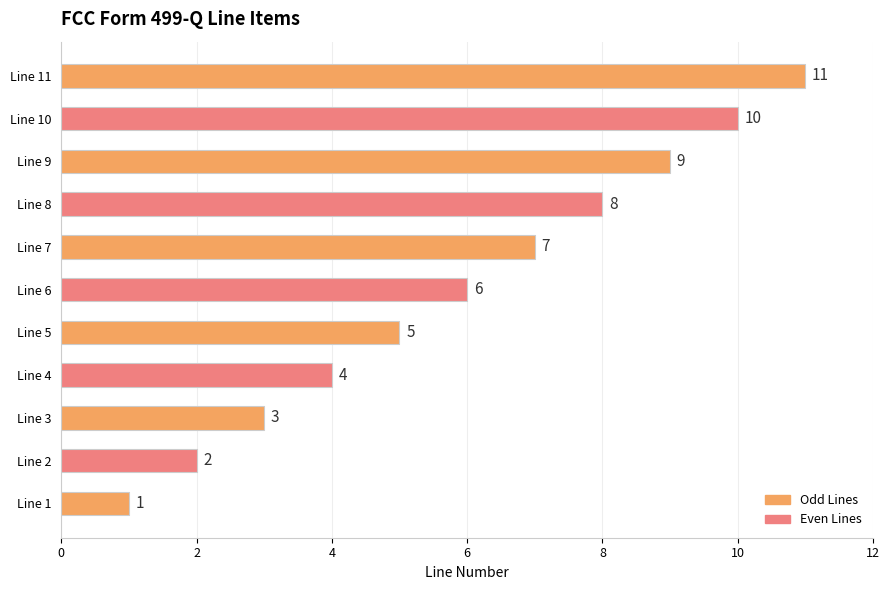

What is the greatest value displayed?

11